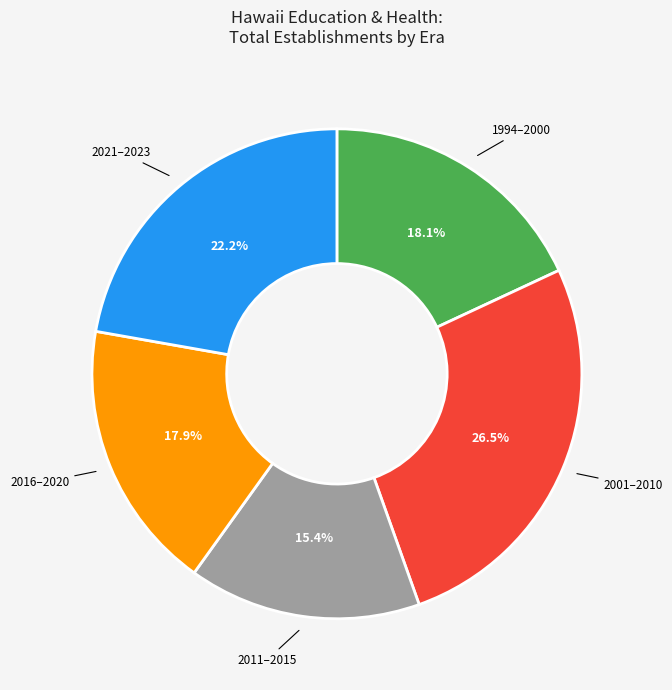

Which slice is the largest?

2001–2010